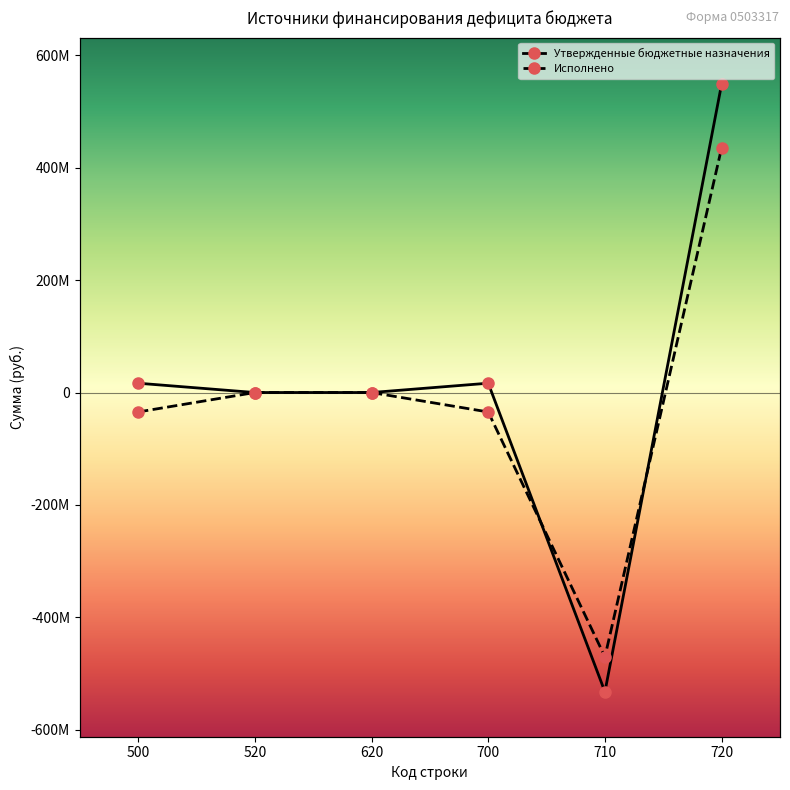

Which series has the largest range (max minus min)?

Утвержденные бюджетные назначения